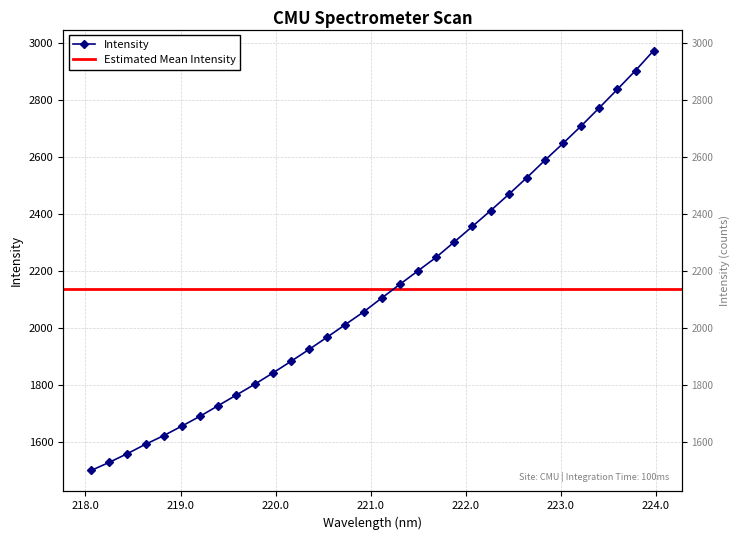

At which category does the chart reach its minimum across all series?

218.0596